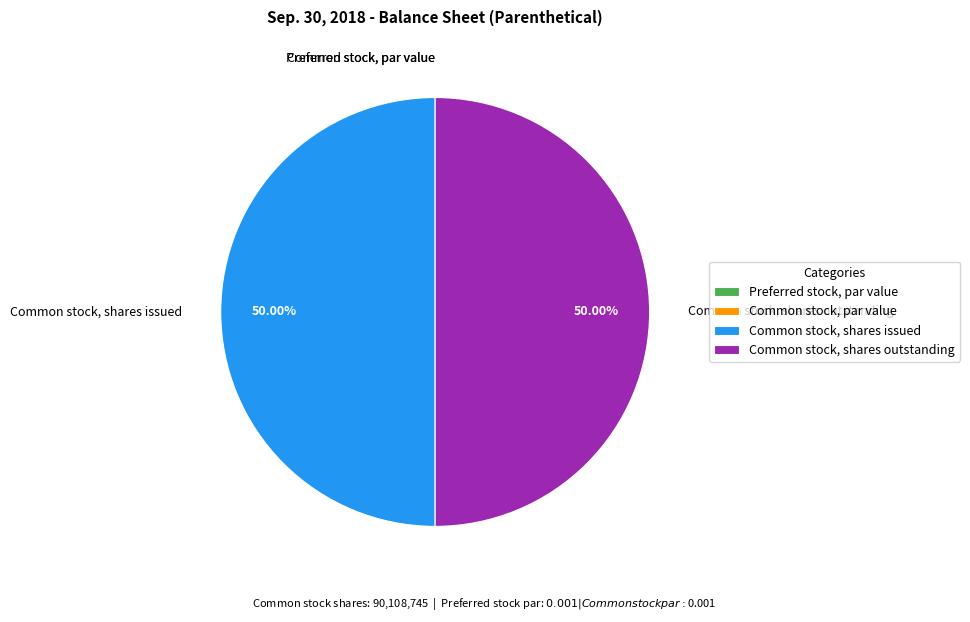

What is the ratio of the value at Common stock, shares outstanding to the value at Common stock, shares issued?

1.0